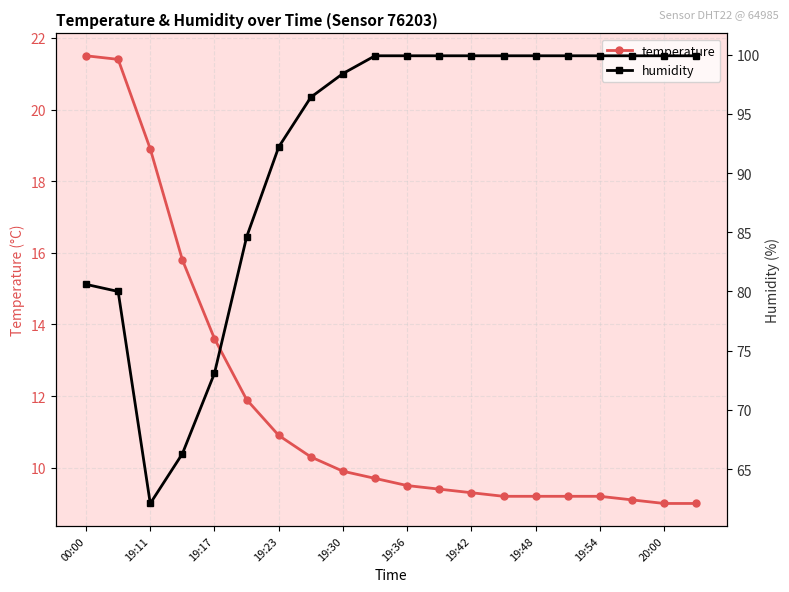

True or false: temperature and humidity intersect in this chart.

False